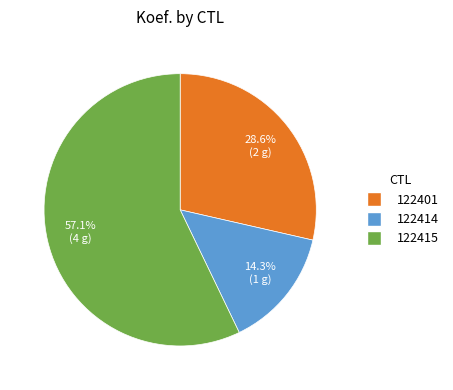

Is it true that 122414 is 14% of the pie?

True